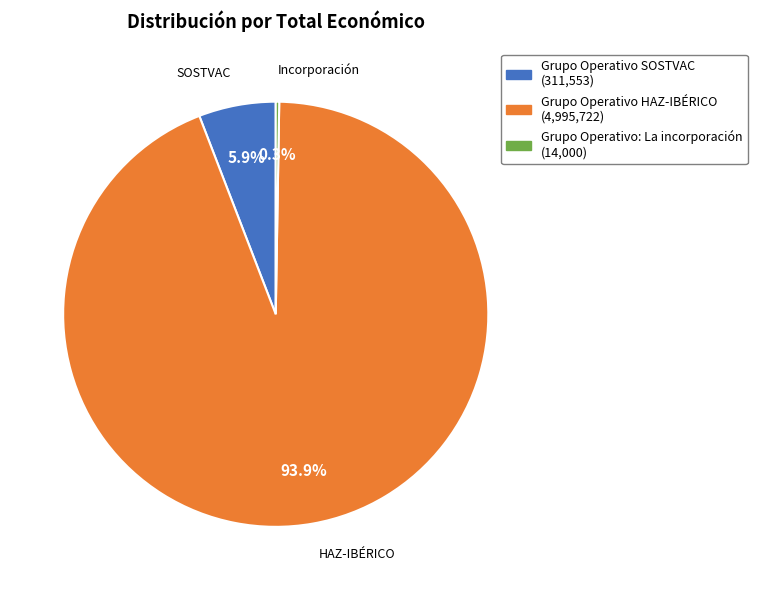

What percentage is NOT represented by Grupo Operativo SOSTVAC?

94.1%